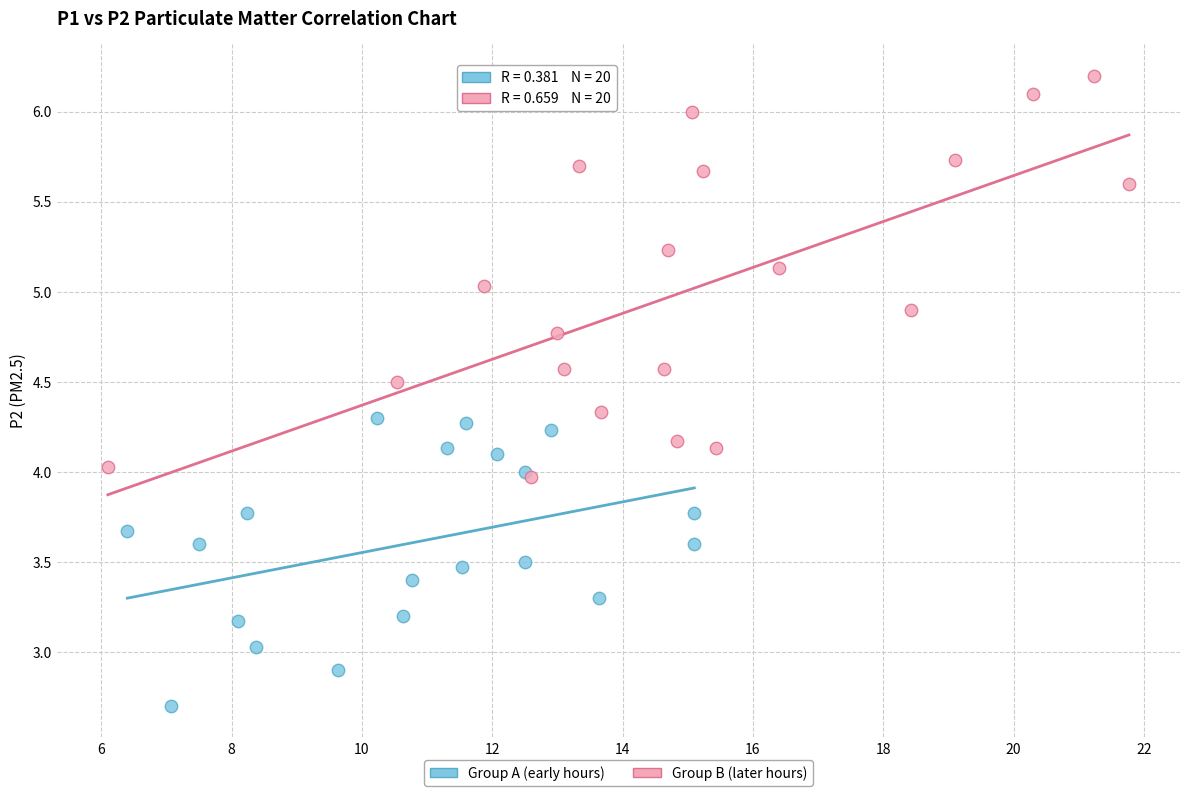

Which series reaches the minimum Y coordinate?

Group A (early hours)